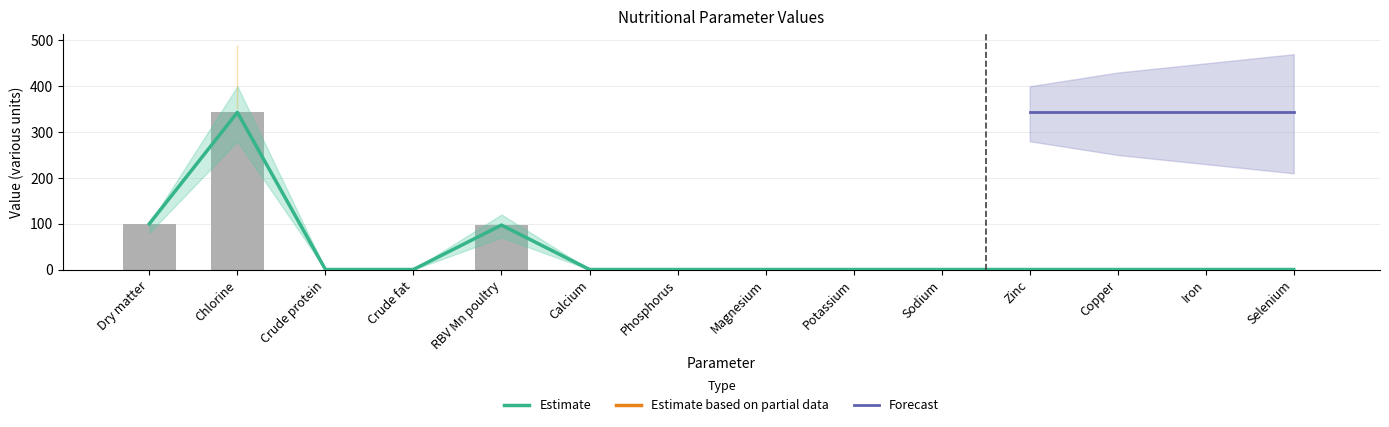

Rank the series by their average value, from lowest to highest.

Estimate, Estimate based on partial data, Forecast